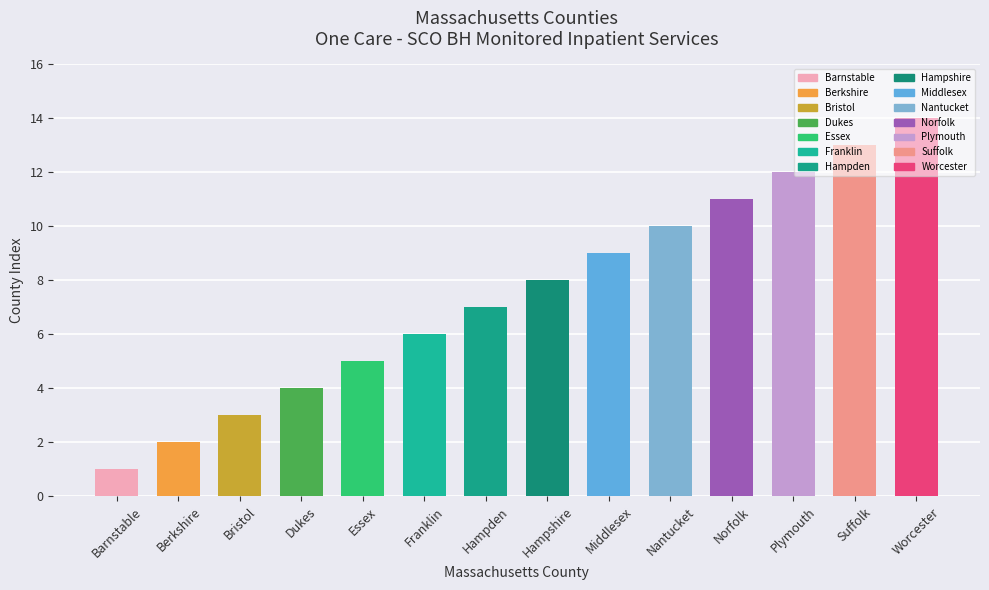

The chart shows a value of 14 at Worcester. True or false?

True